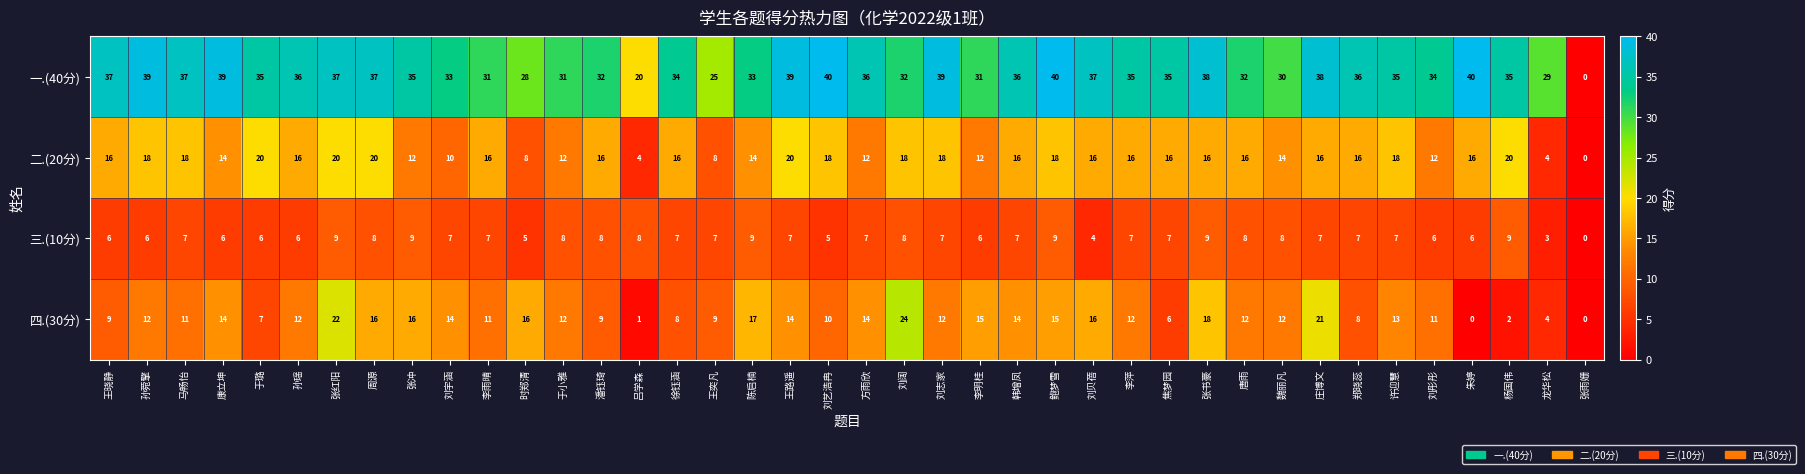

The value of 四.(30分) at 唐雨 is 12. True or false?

True